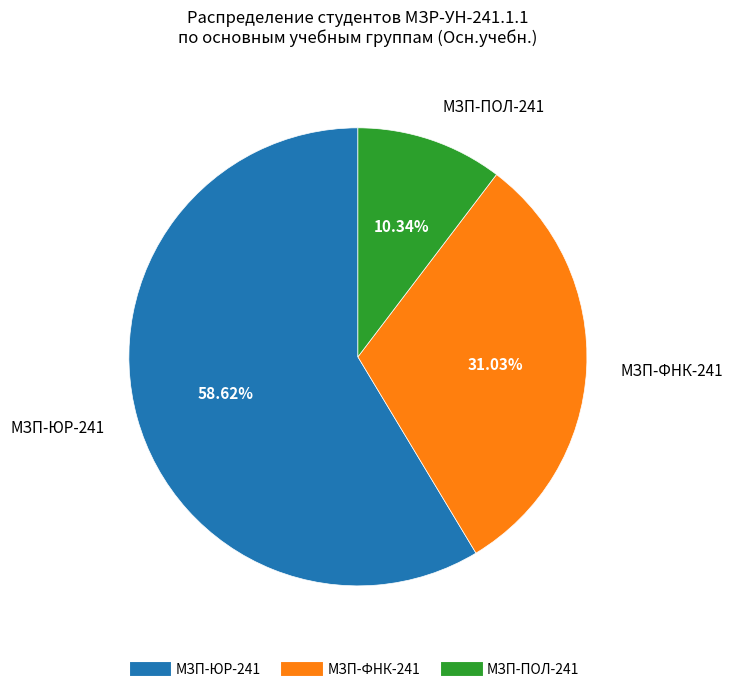

Is there any slice that represents more than half of the pie?

Yes